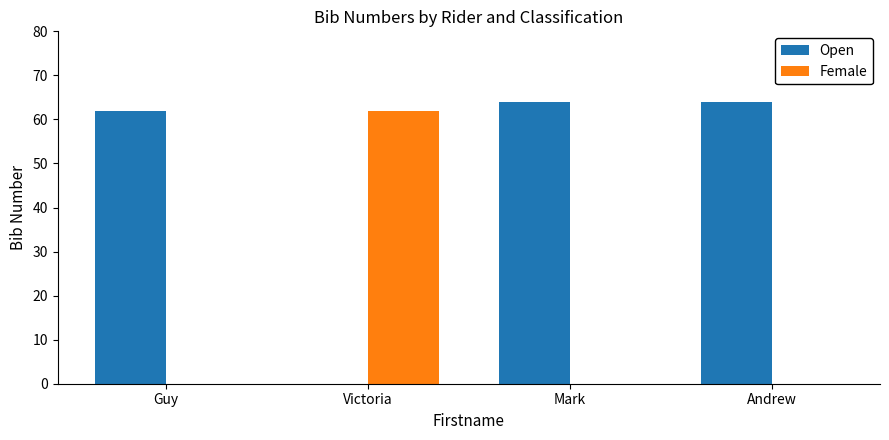

Are the bars horizontal?

No